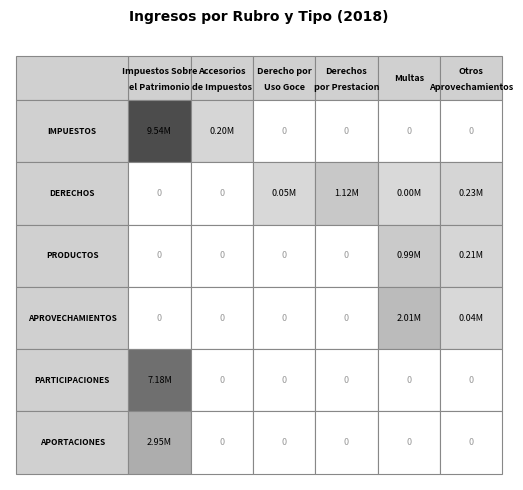

What is the sum of the IMPUESTOS values at Derecho por Uso Goce and Accesorios de Impuestos?

199405.3